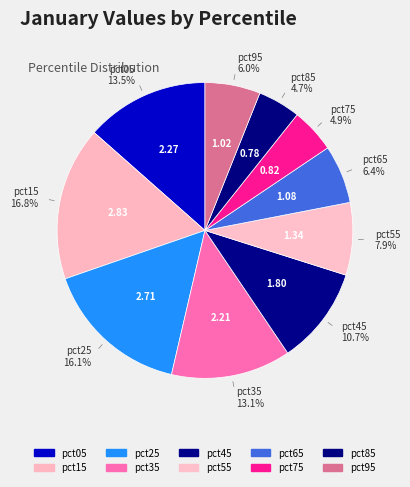

What is the largest slice in the pie chart?

pct15